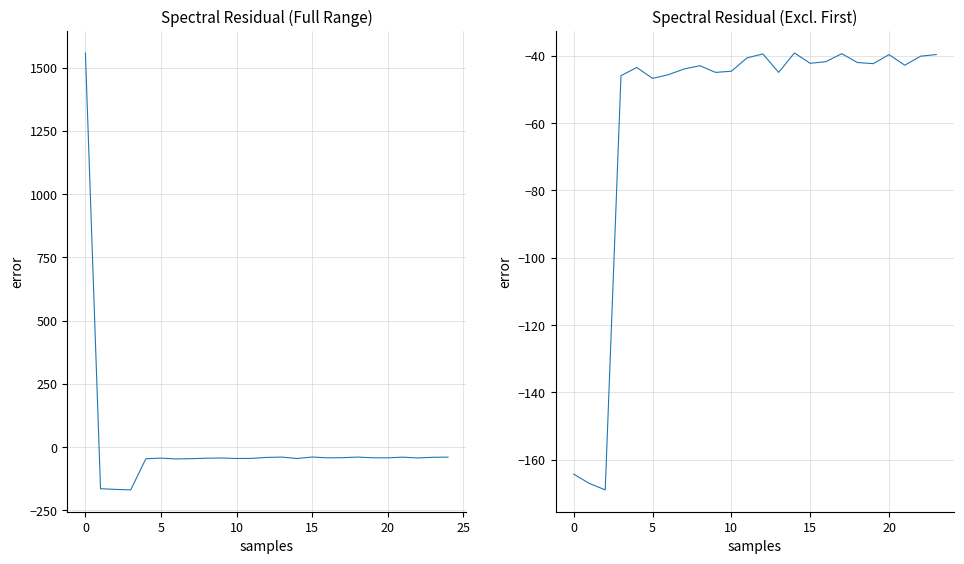

How many data points are above -42?

9